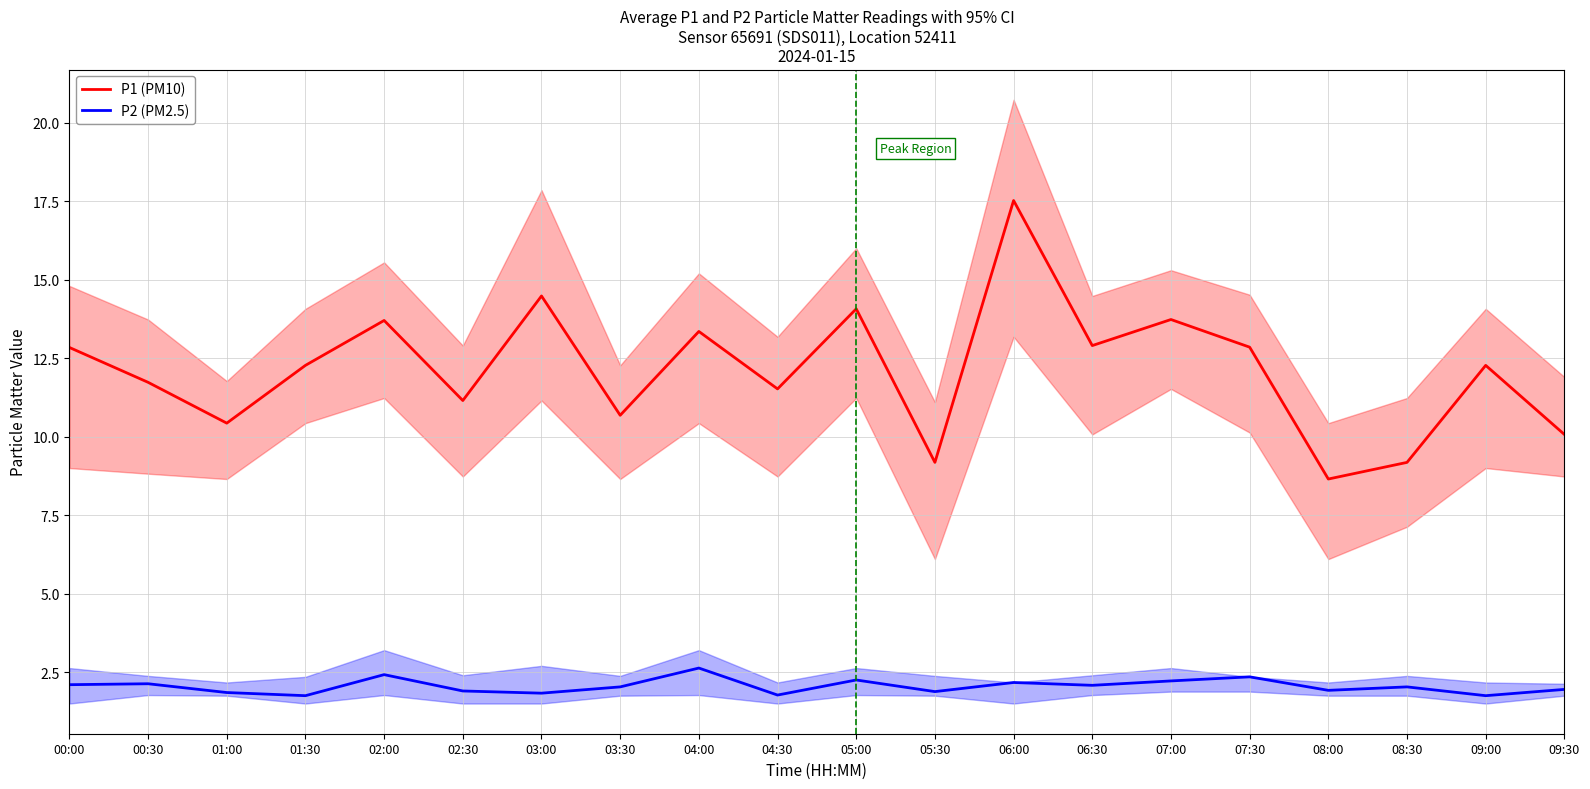

Between 03:00 and 04:00, which is larger?

03:00